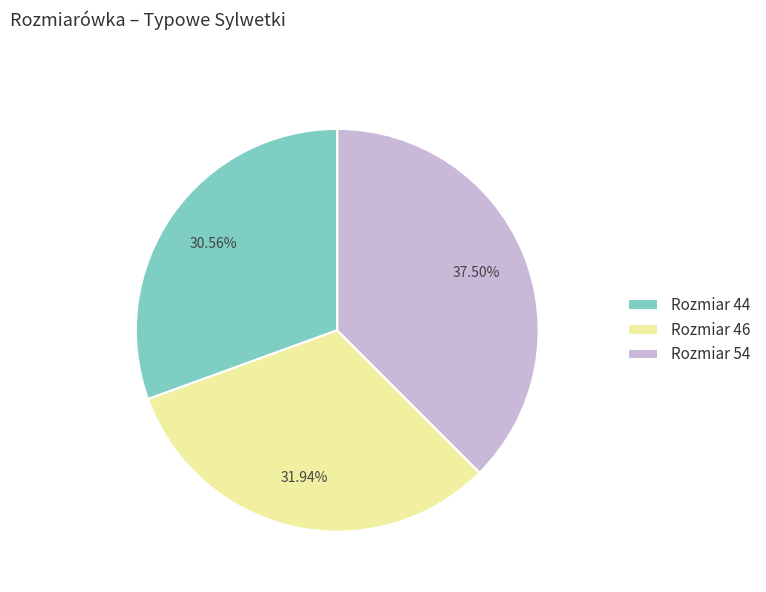

Between Rozmiar 44 and Rozmiar 54, which is larger?

Rozmiar 54